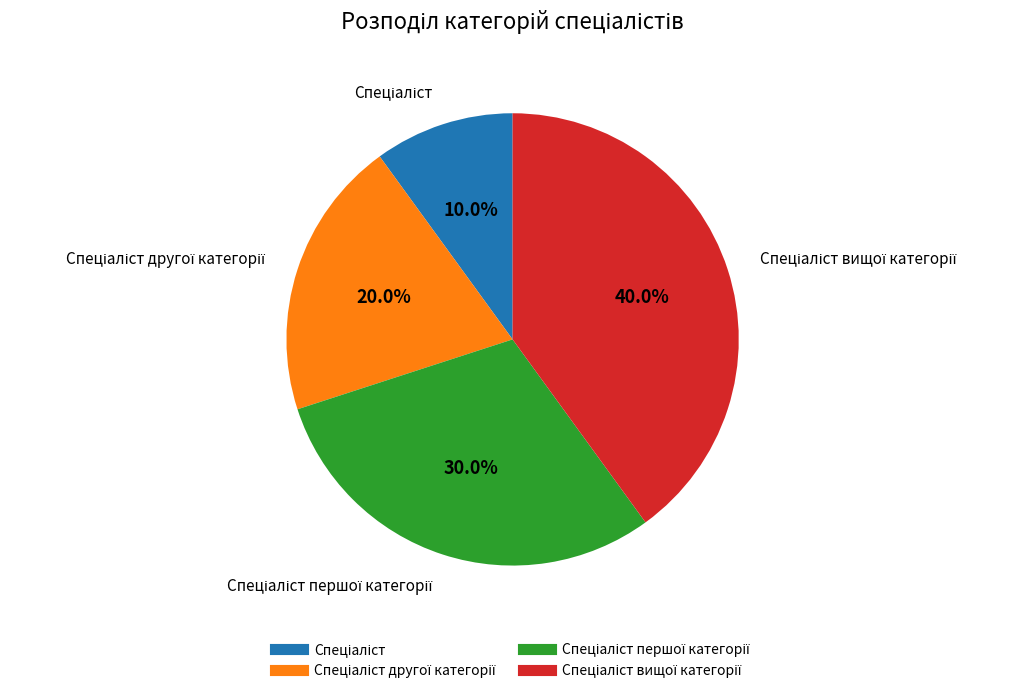

Is there a majority slice in this chart?

No